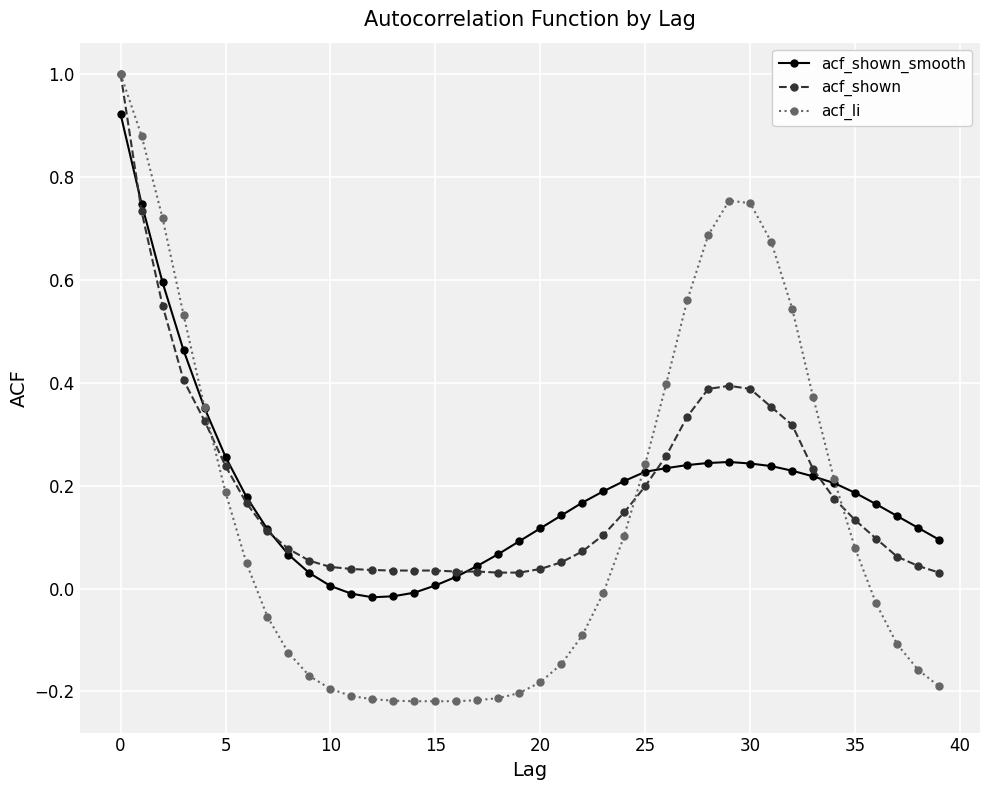

Which series has the widest spread of values?

acf_li